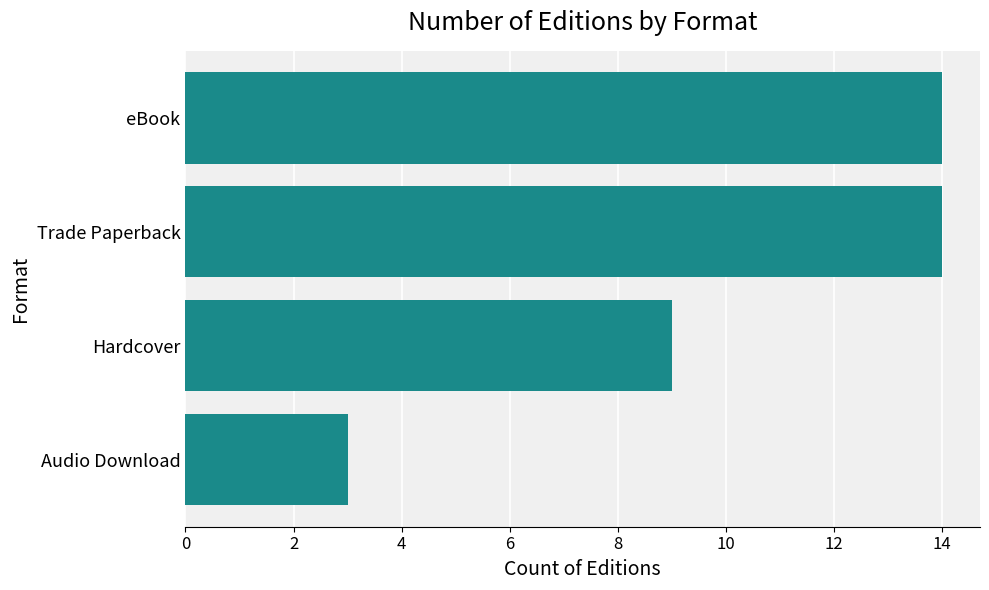

Are the bars grouped side by side (vs. stacked)?

No